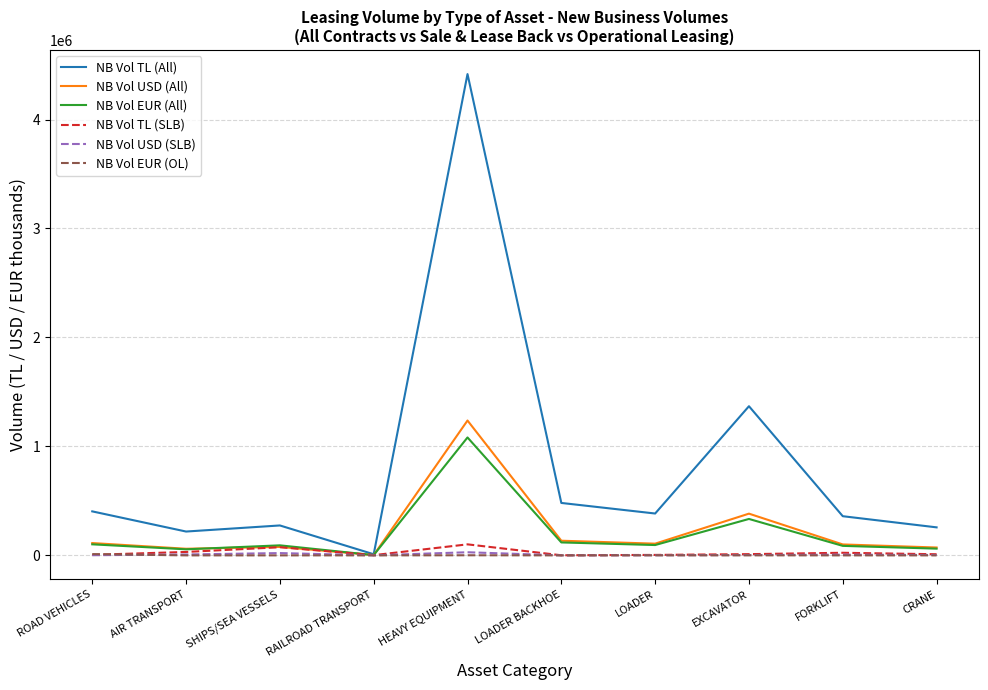

The value of NB Vol EUR (All) at EXCAVATOR is 80830.2. True or false?

False